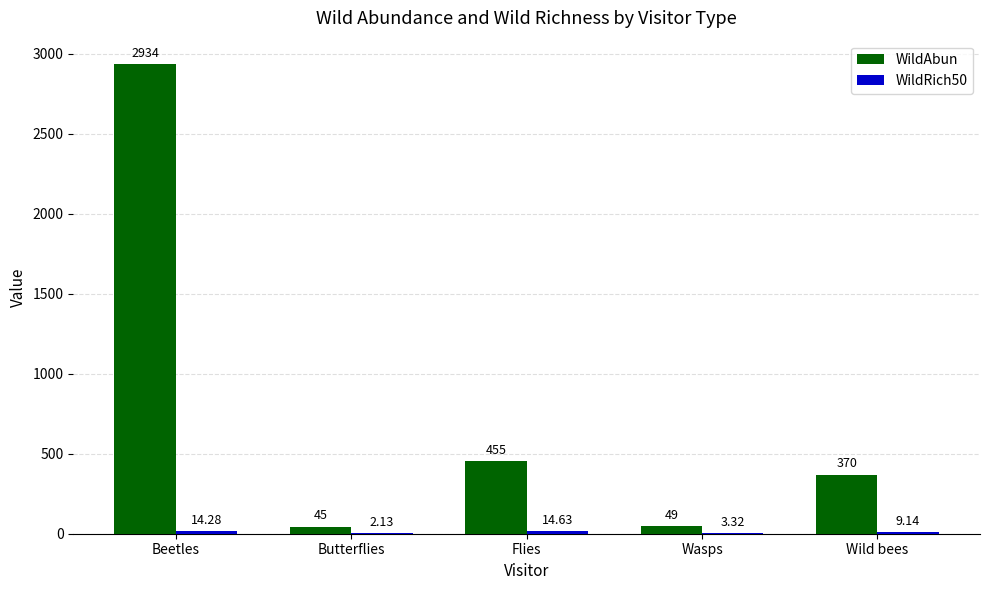

At which label does WildAbun first exceed 370?

Beetles